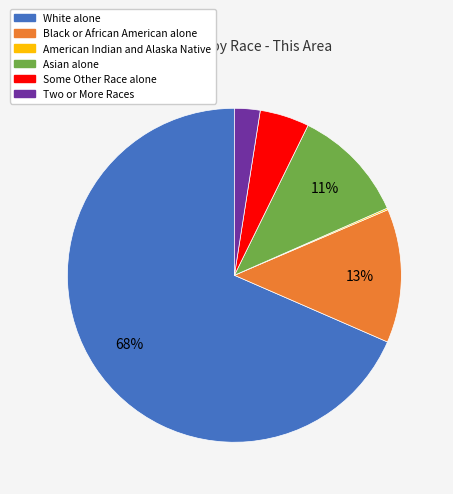

Which slice is the largest?

White alone